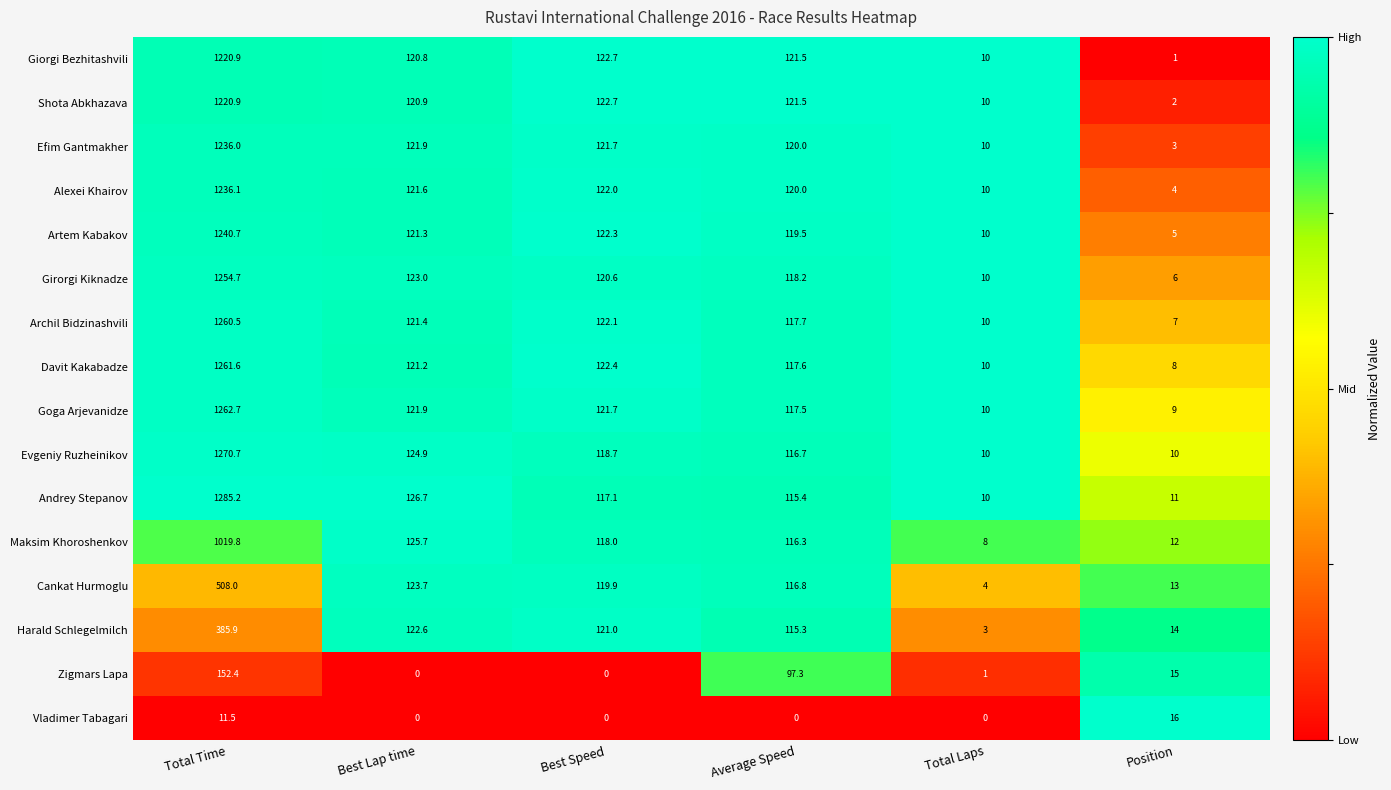

Which series changed the most between Total Time and Best Lap time?

Andrey Stepanov